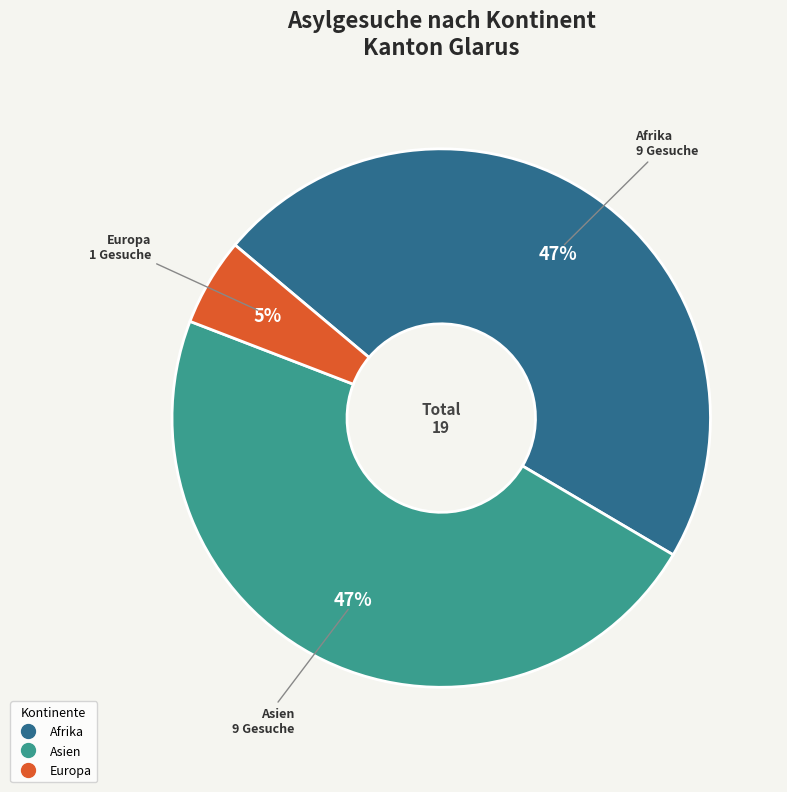

Is there any slice that represents more than half of the pie?

No